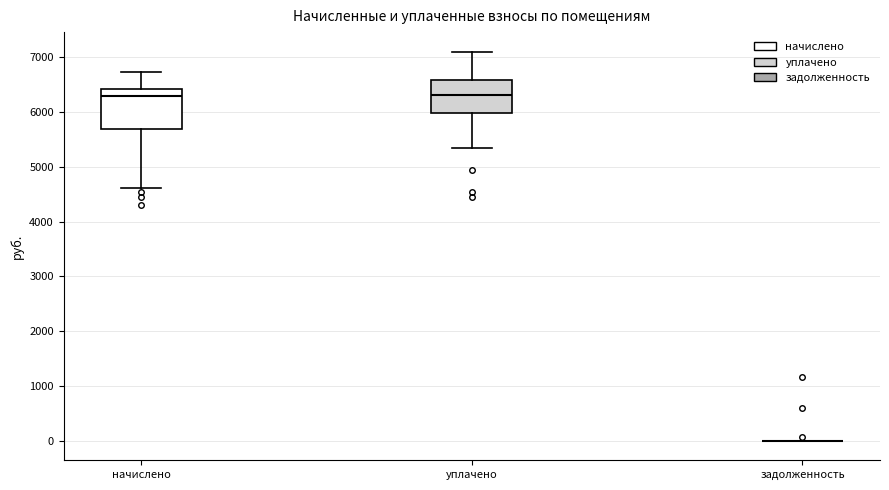

Reading left to right, transcribe this box plot: for each box, give where its median line is, the range the box spans, and where its two whiskers end, as read against the y-axis. The values are not printed on the chart, so give them approximately, as read against the axis.

начислено: median 6300, box 5700 to 6400, whiskers 4600 to 6700
уплачено: median 6300, box 6000 to 6600, whiskers 5400 to 7100
задолженность: box collapsed to a line at 0, whiskers 0 to 0